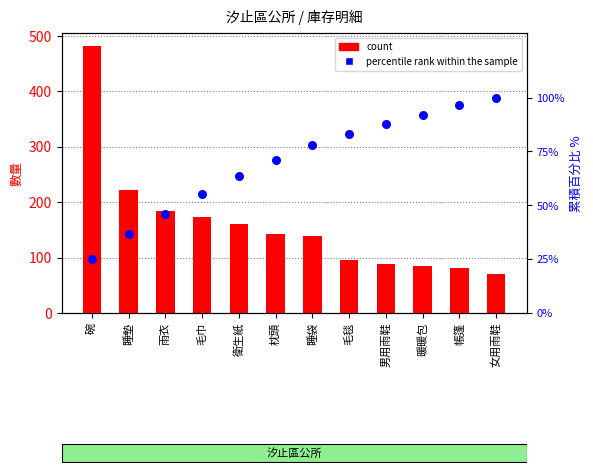

What are all the series names shown in the legend?

count, percentile rank within the sample